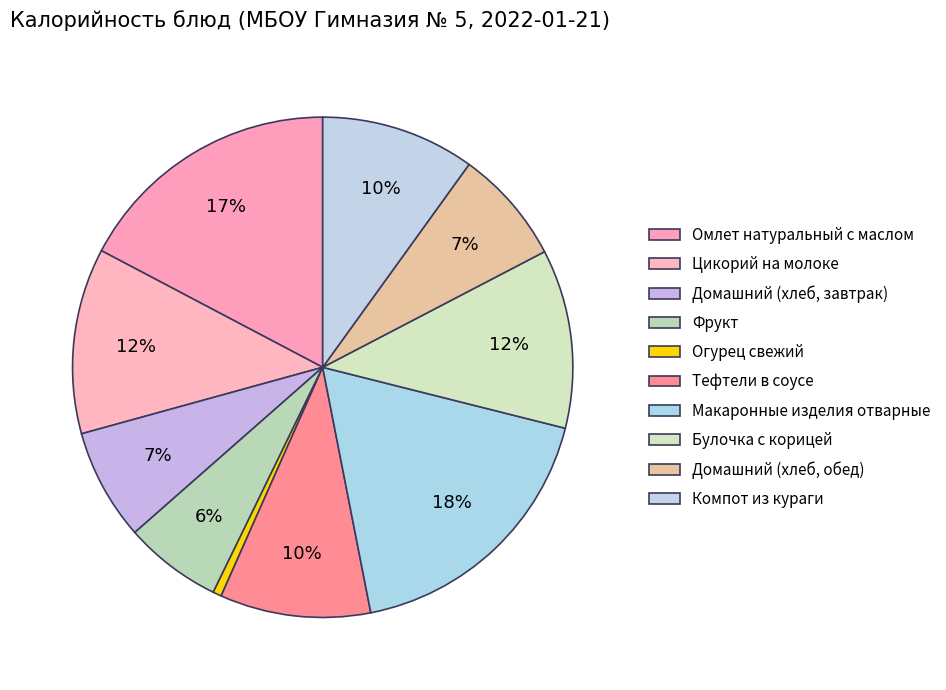

How many segments does this pie chart have?

10